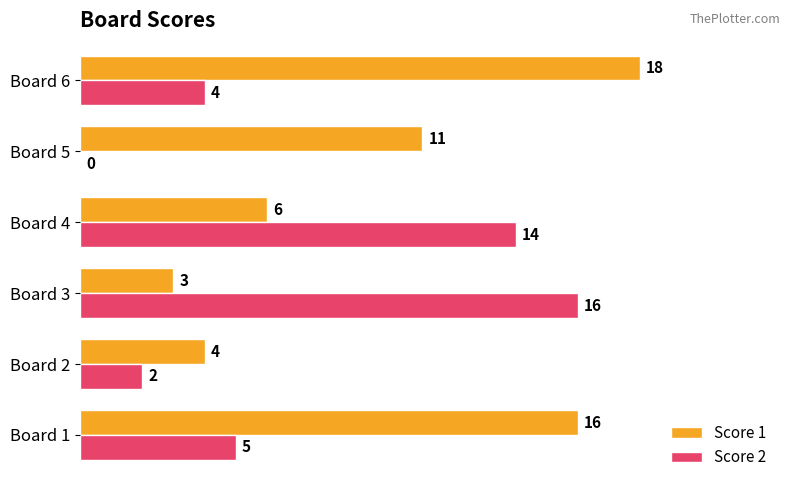

What value does the Score 2 series have at Board 1, to the nearest 5?

5